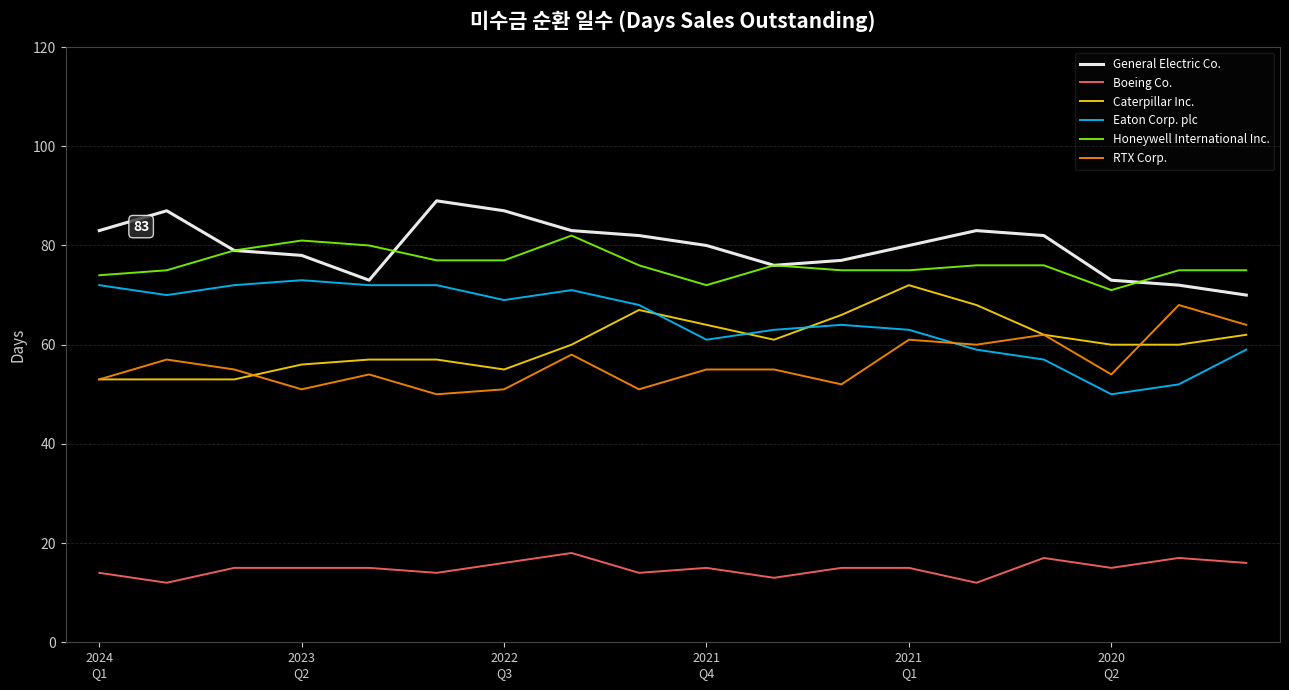

True or false: General Electric Co. and RTX Corp. cross at least once.

False